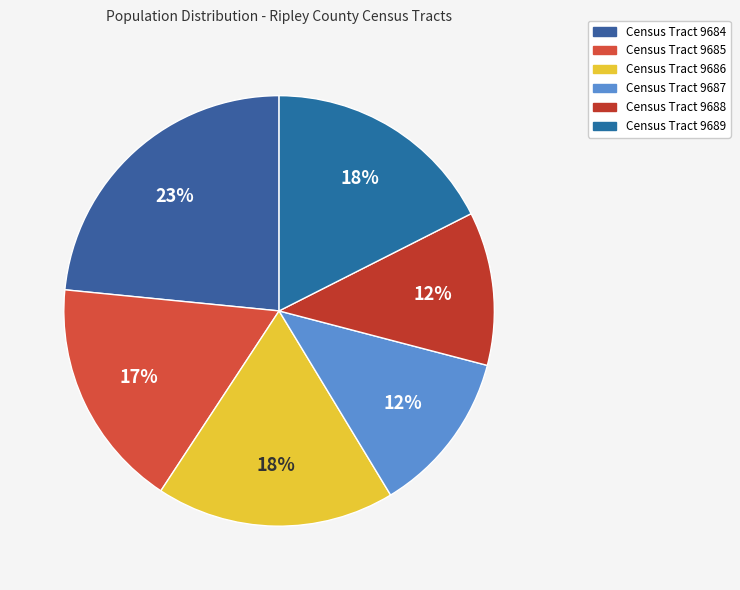

Count the number of slices in the pie.

6